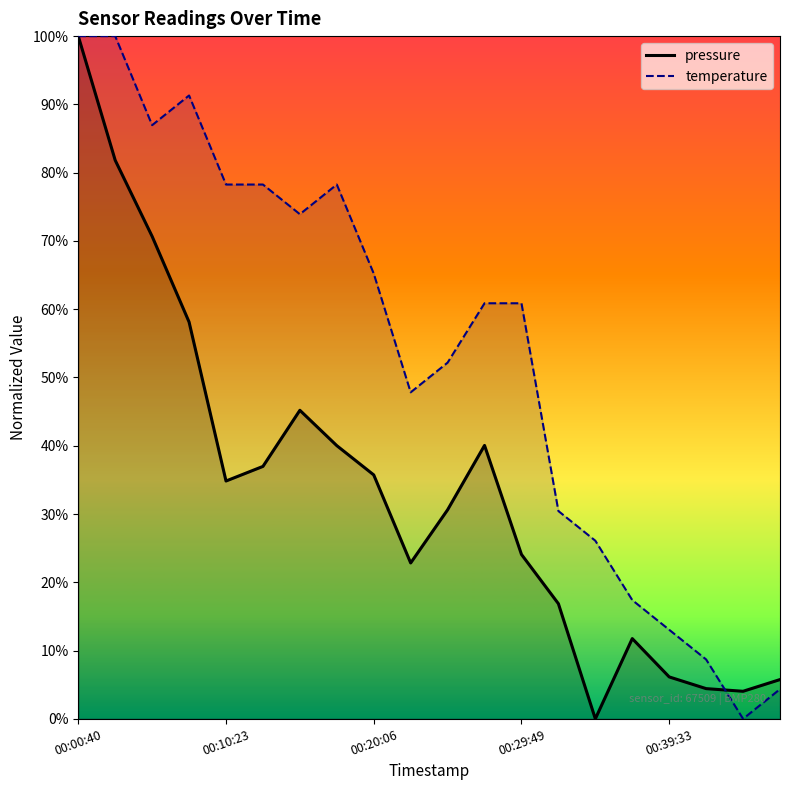

At which label does temperature first exceed 60?

00:00:40